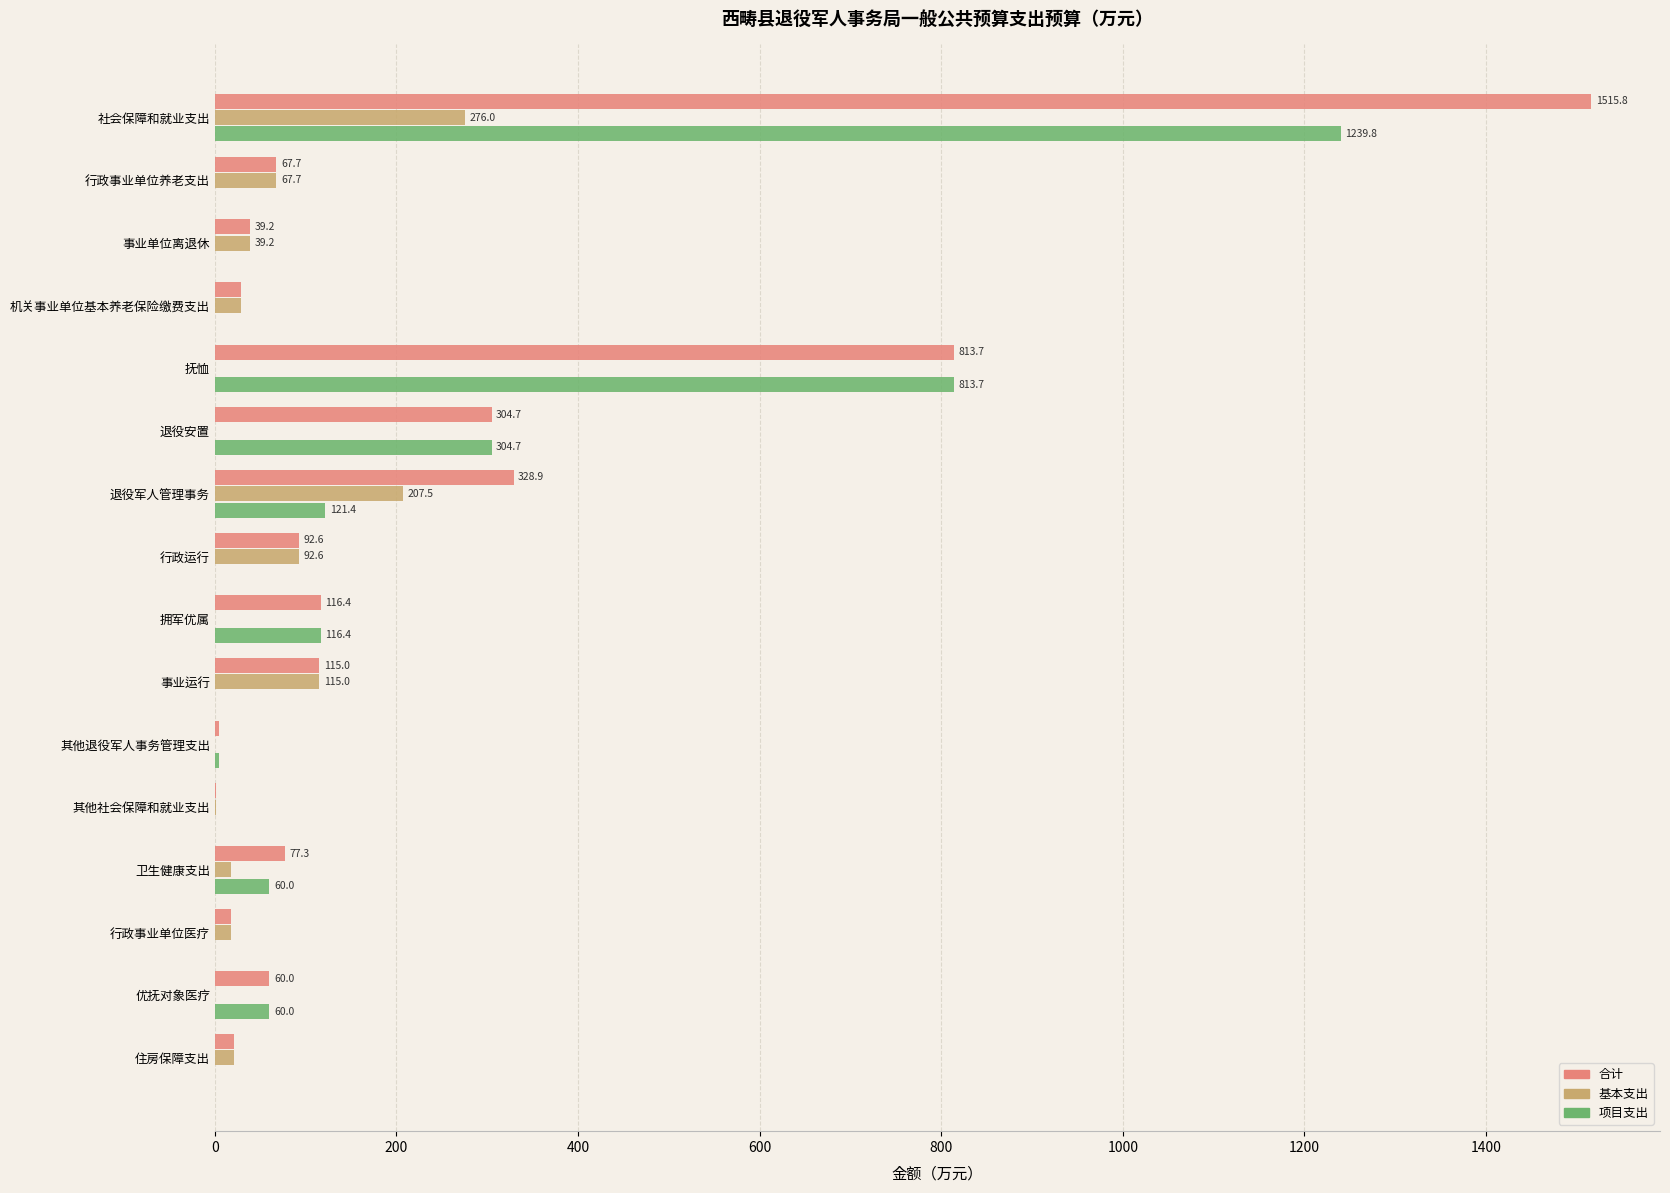

Where is 合计 nearest to the value 758?

抚恤